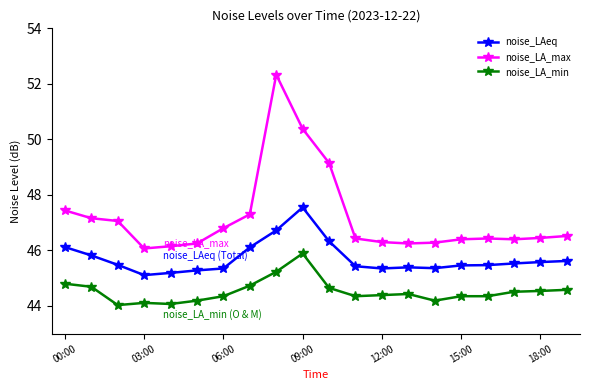

Which series has the largest range (max minus min)?

noise_LA_max